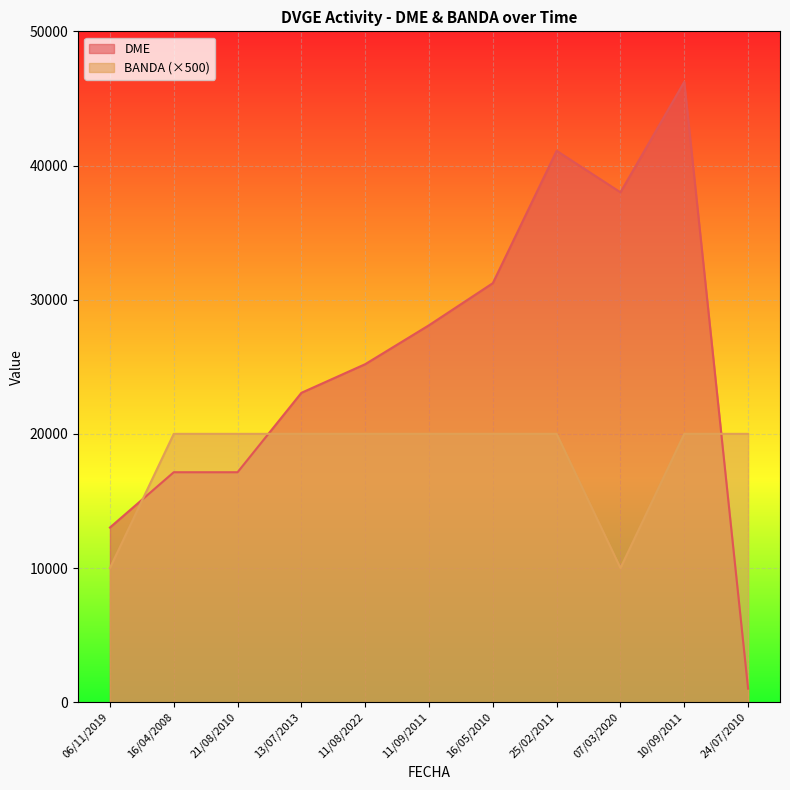

How many times do DME and BANDA cross each other?

3